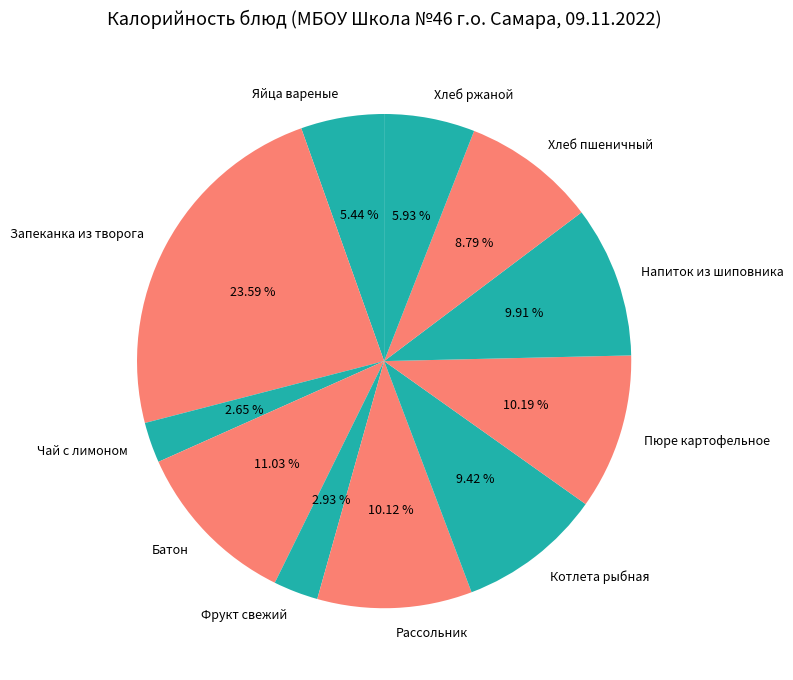

What percentage is the Фрукт свежий slice, to the nearest percent?

3%